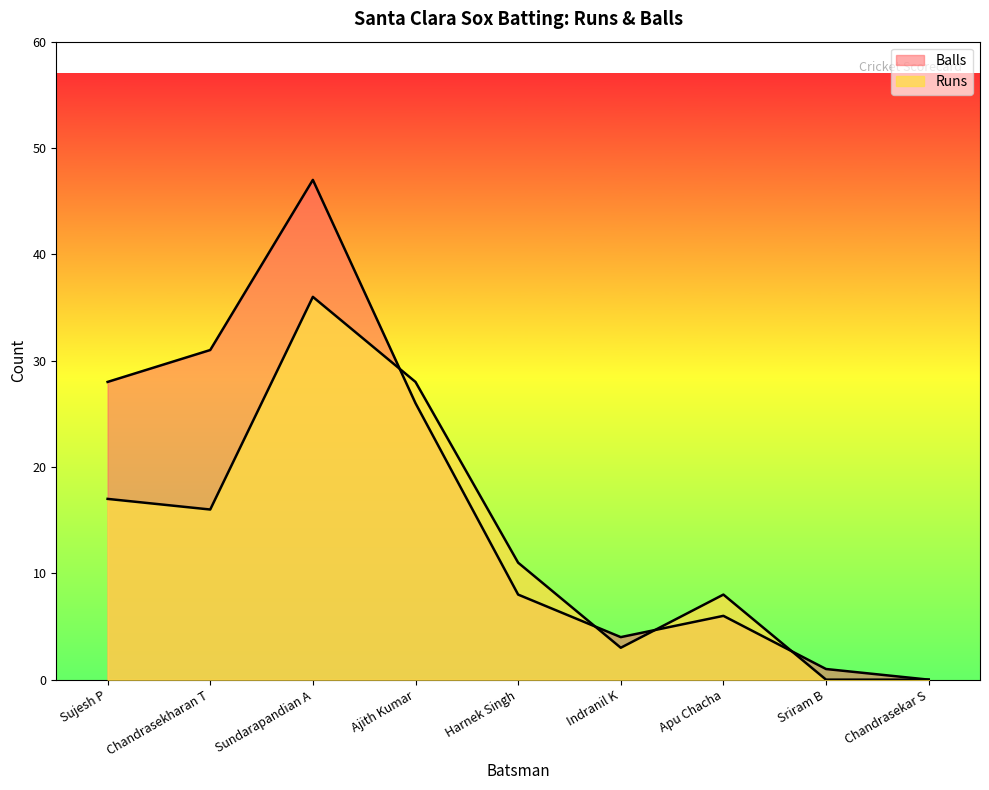

Reading left to right, transcribe all the data shown in this chart.

Runs: 17	16	36	28	11	3	8	0	0
Balls: 28	31	47	26	8	4	6	1	0